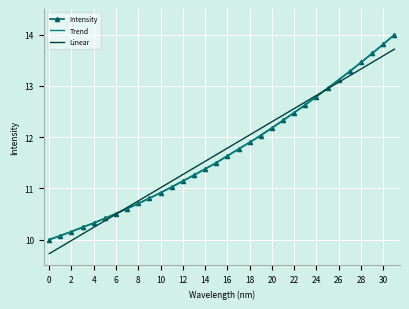

What is the highest value of the Intensity series?

14.0